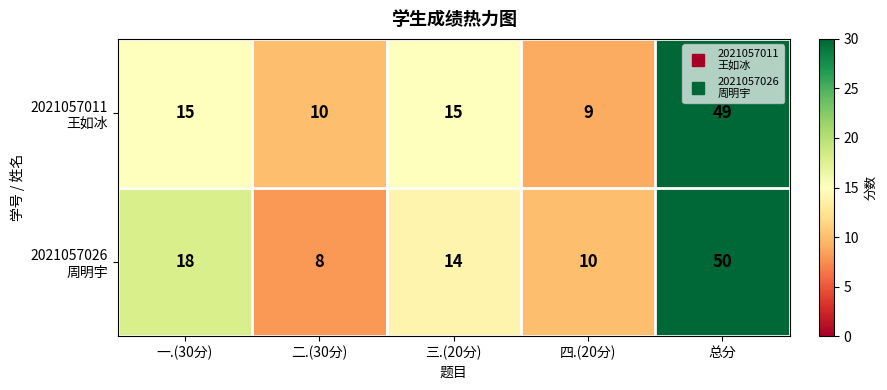

Which category has the highest value across all series?

总分